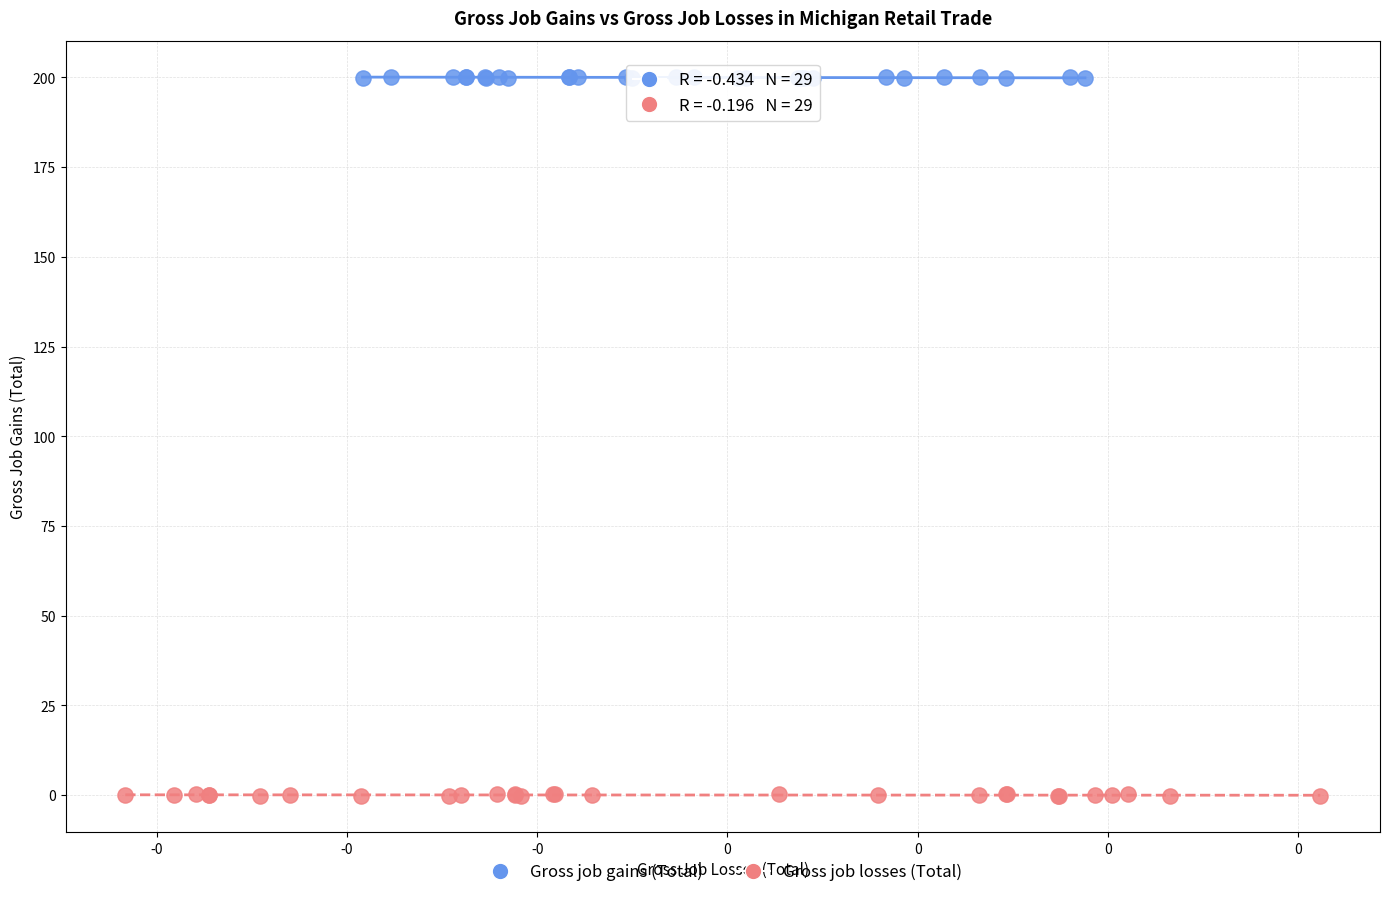

Which series reaches the minimum Y coordinate?

Gross job losses (Total)